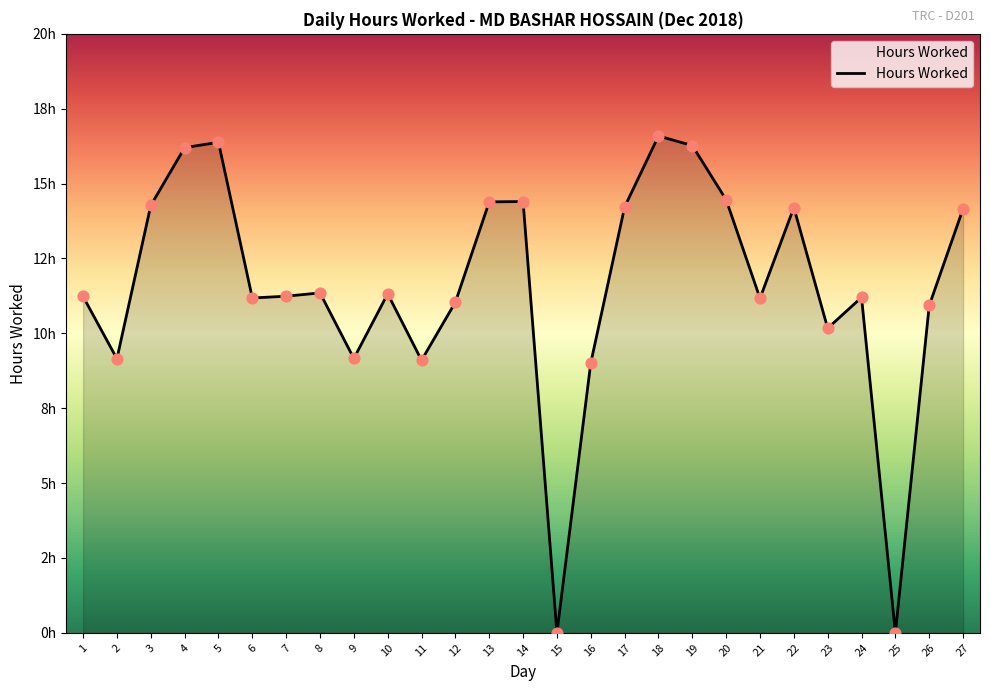

What is the change in value from 2 to 10?

+2.2